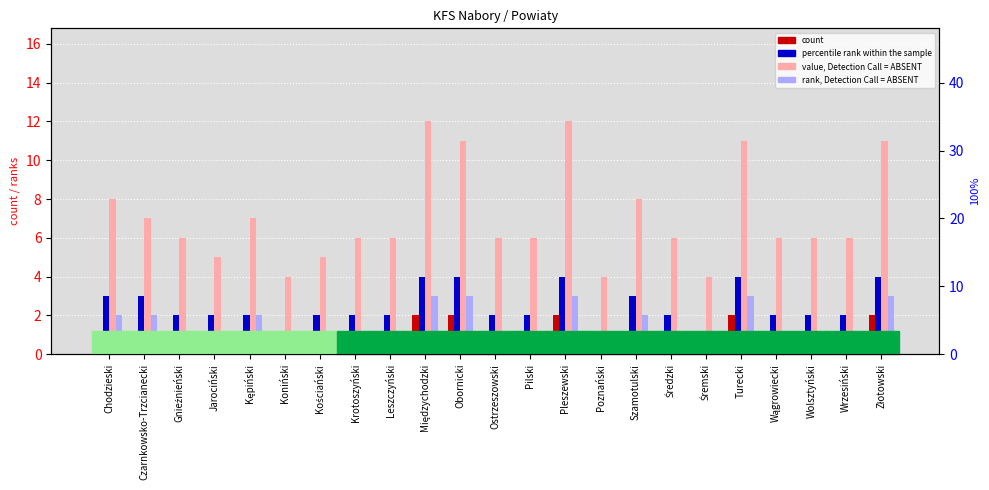

True or false: percentile rank within the sample has a value of 3 at Kościański.

False